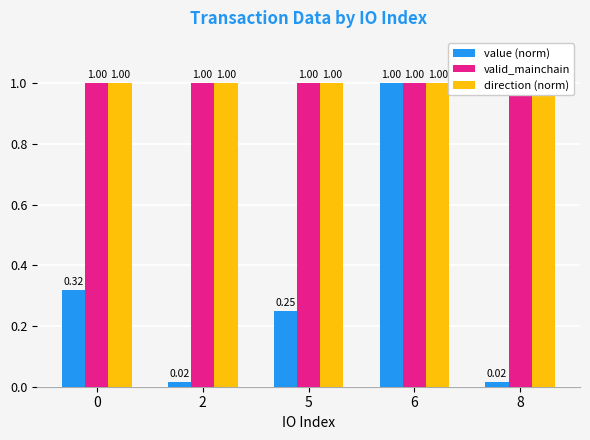

What are all the series names shown in the legend?

value (norm), valid_mainchain, direction (norm)